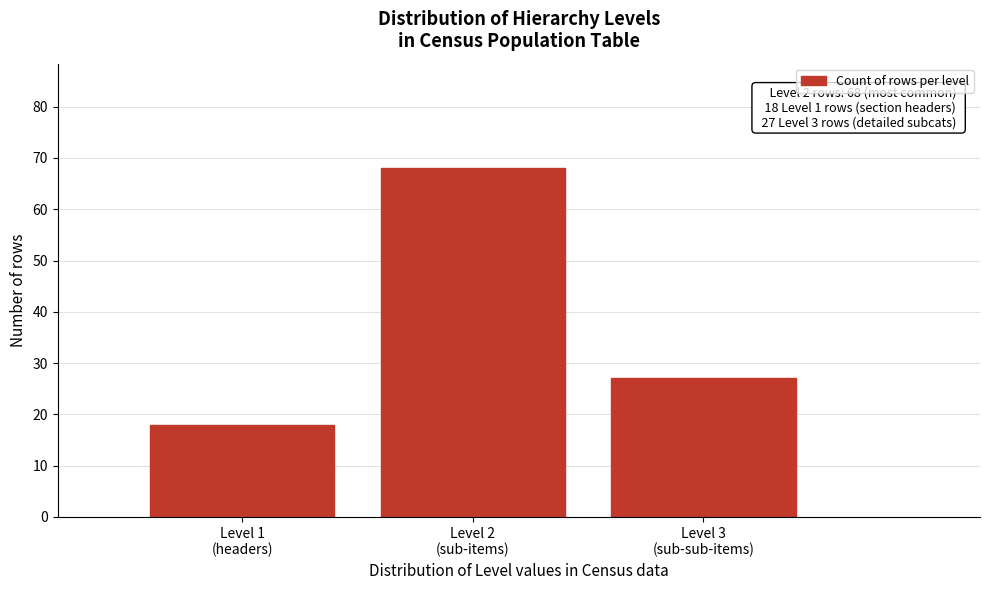

Reading left to right, transcribe all the data shown in this chart.

18	68	27